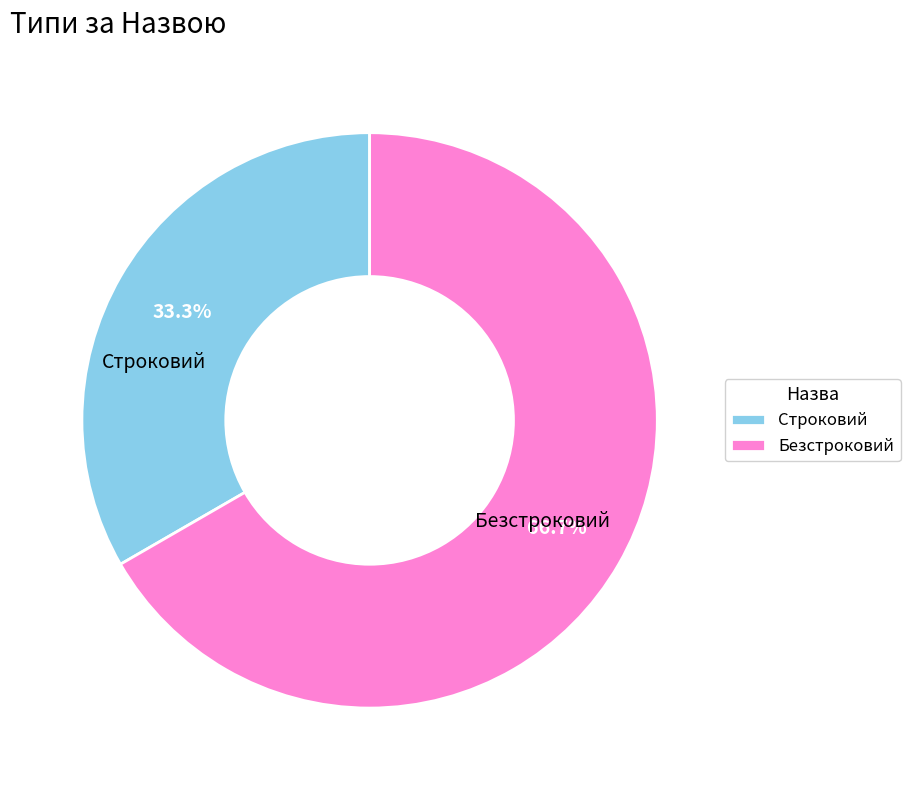

What portion of the pie excludes Безстроковий?

33.3%